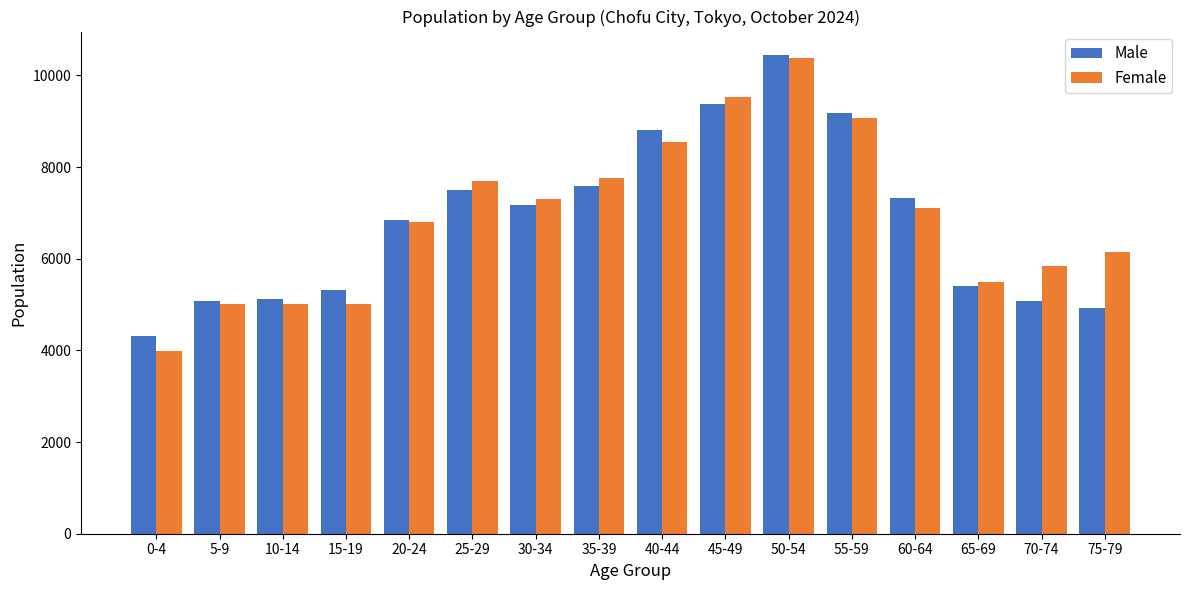

What is the difference between the maximum and minimum values in the Male series?

6111